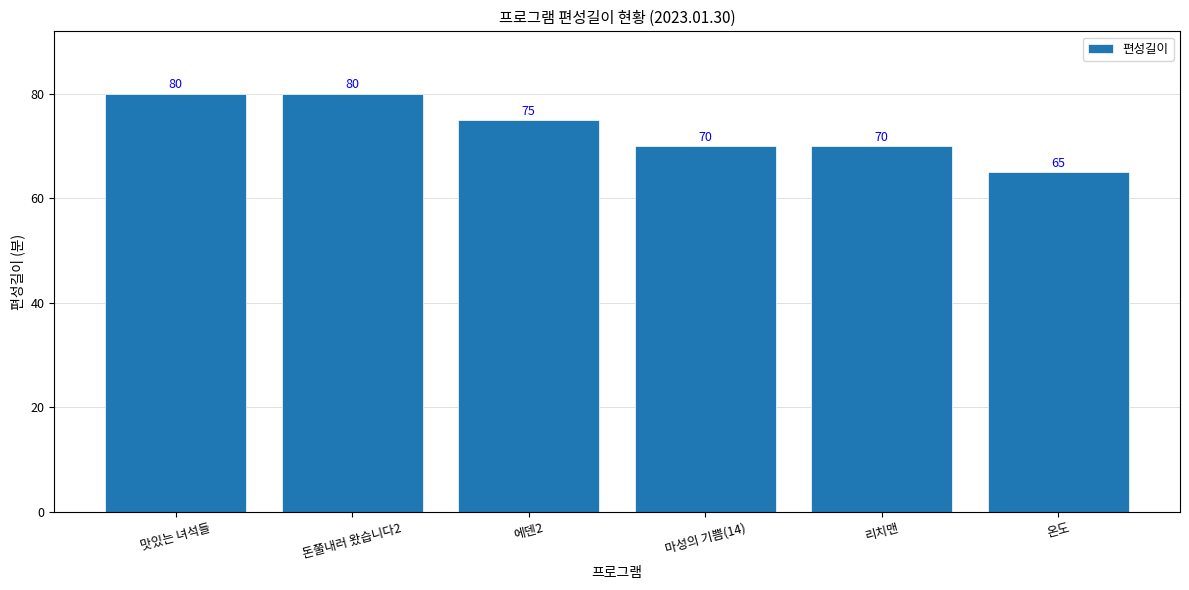

The chart shows a value of 123 at 마성의 기쁨(14). True or false?

False